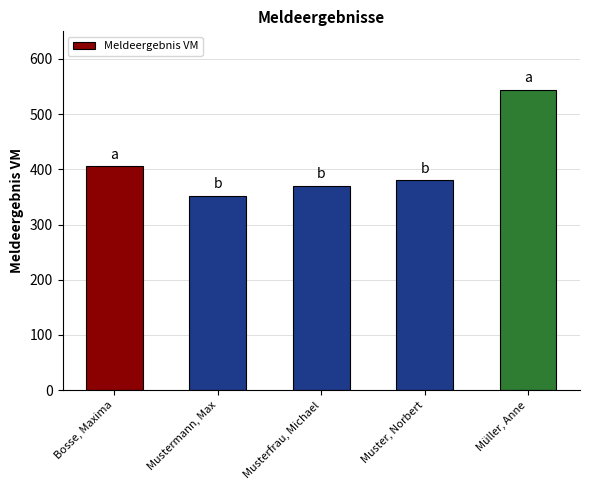

What is the change in value from Mustermann, Max to Muster, Norbert?

+28.0